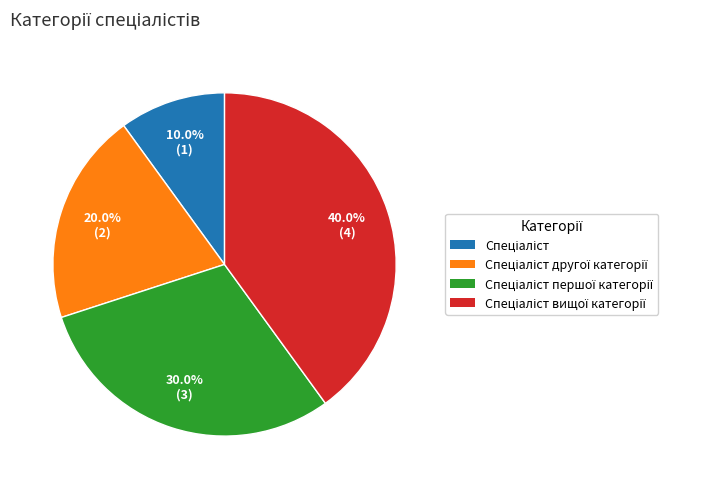

How many slices are in this pie chart?

4